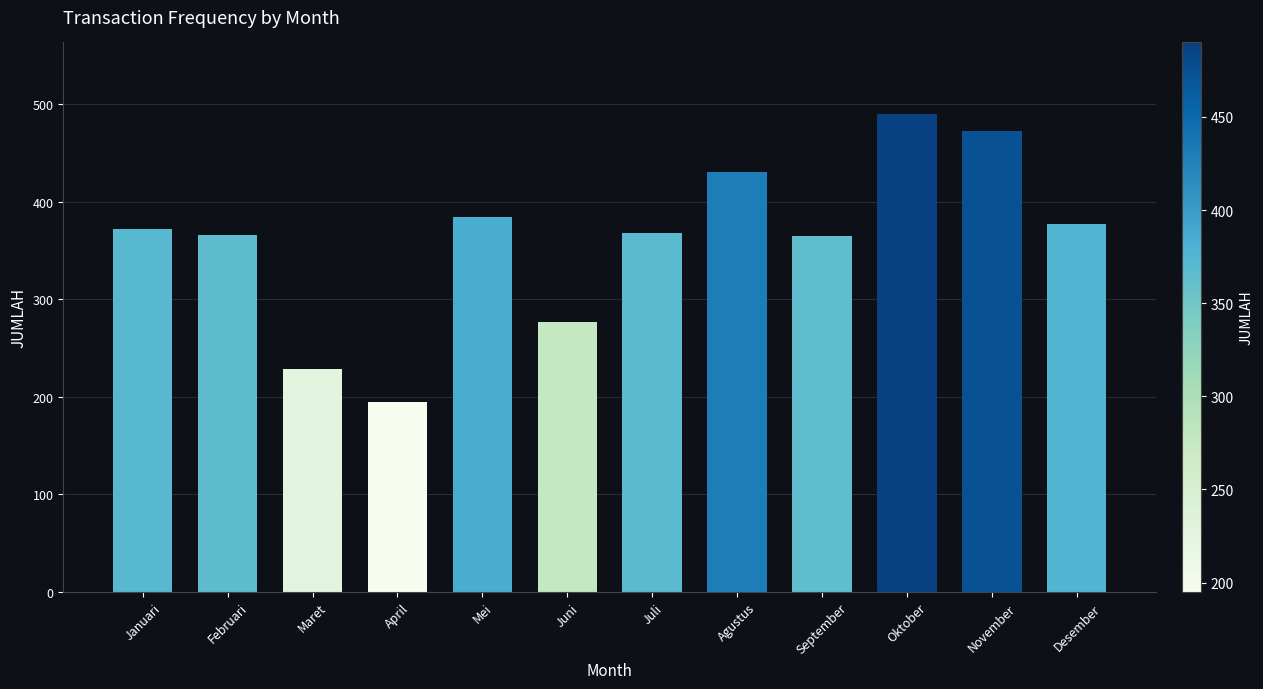

Is it true that the value at September is 536?

False